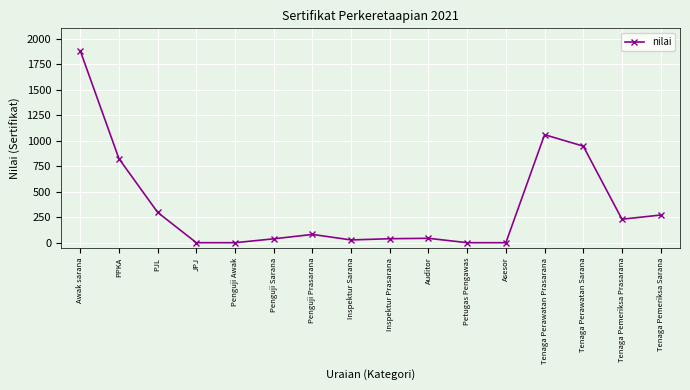

True or false: the data has more than 0 interior local peaks.

True